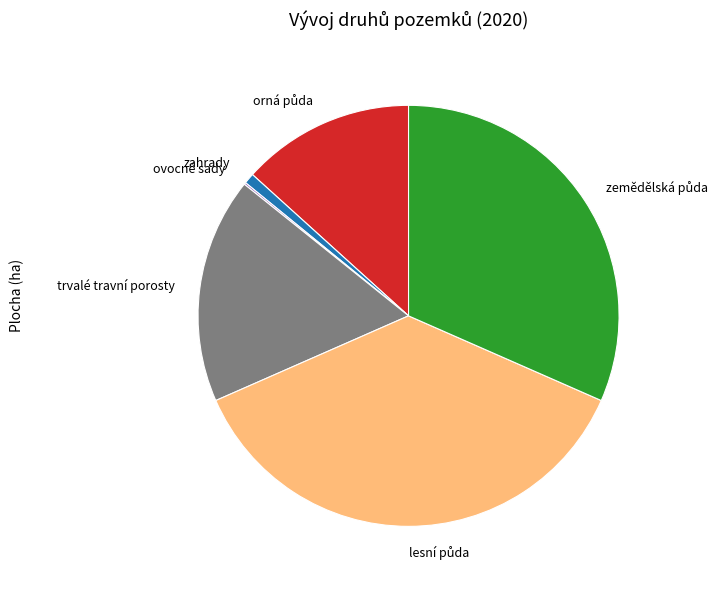

Combined, do zahrady and trvalé travní porosty account for over 50%?

No